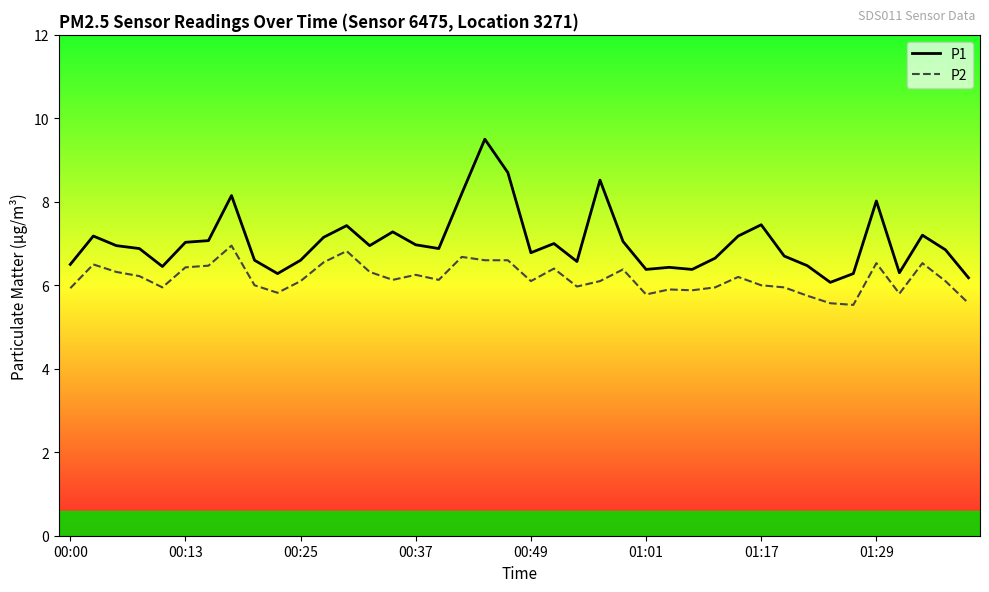

True or false: P1 and P2 cross at least once.

False